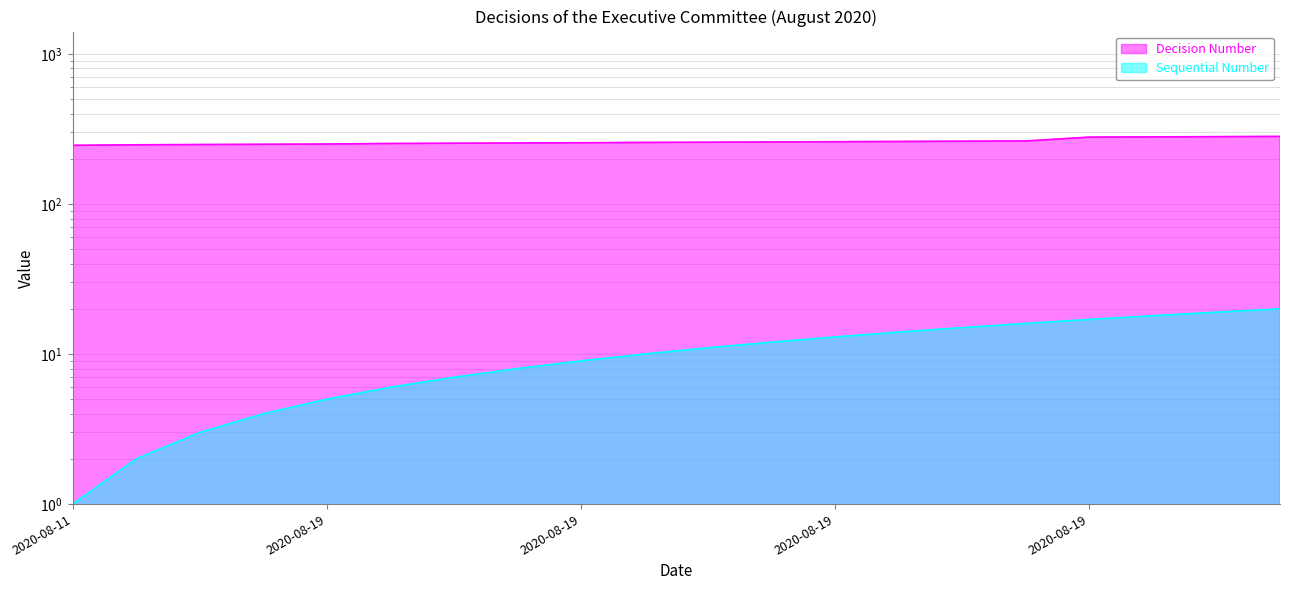

What is the average value of the Sequential Number series?

10